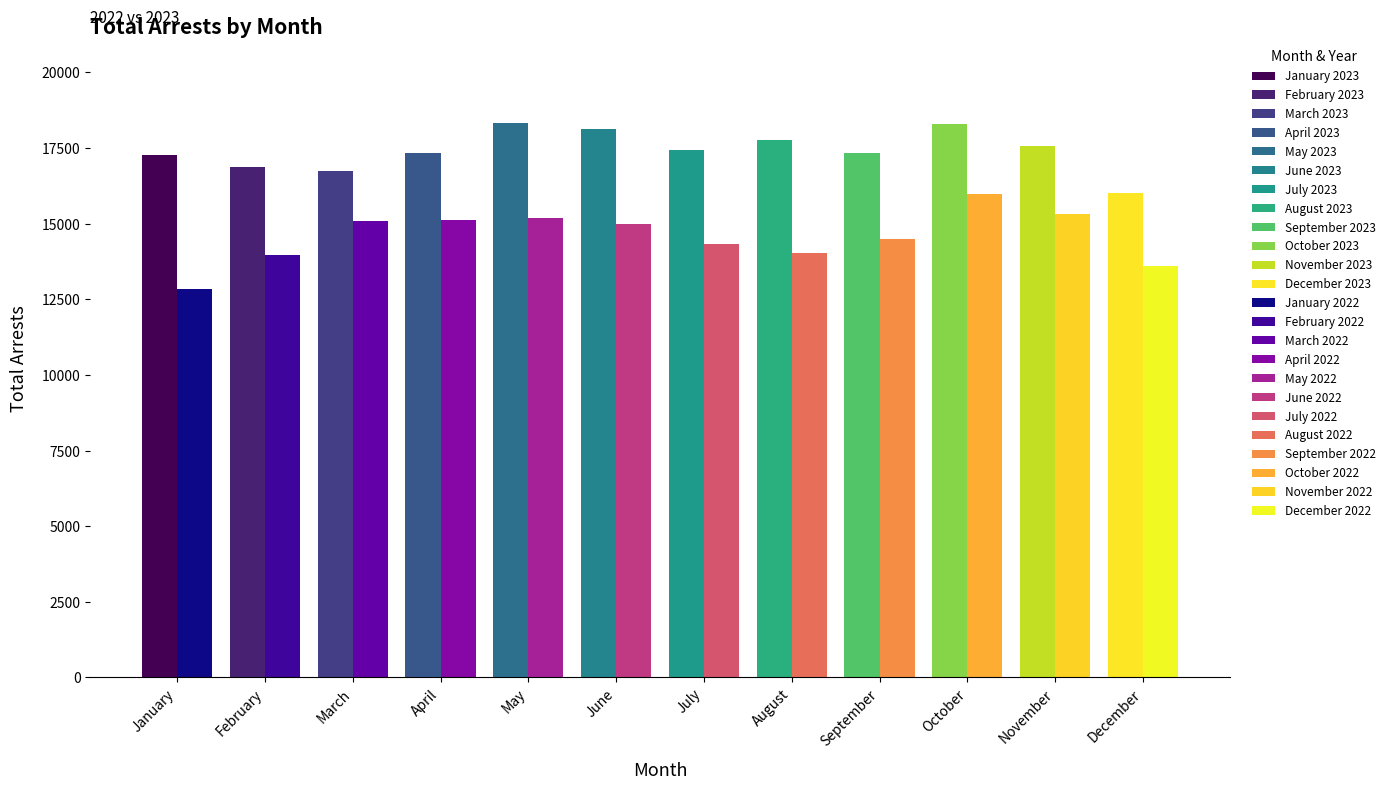

Are the bars grouped side by side (vs. stacked)?

Yes